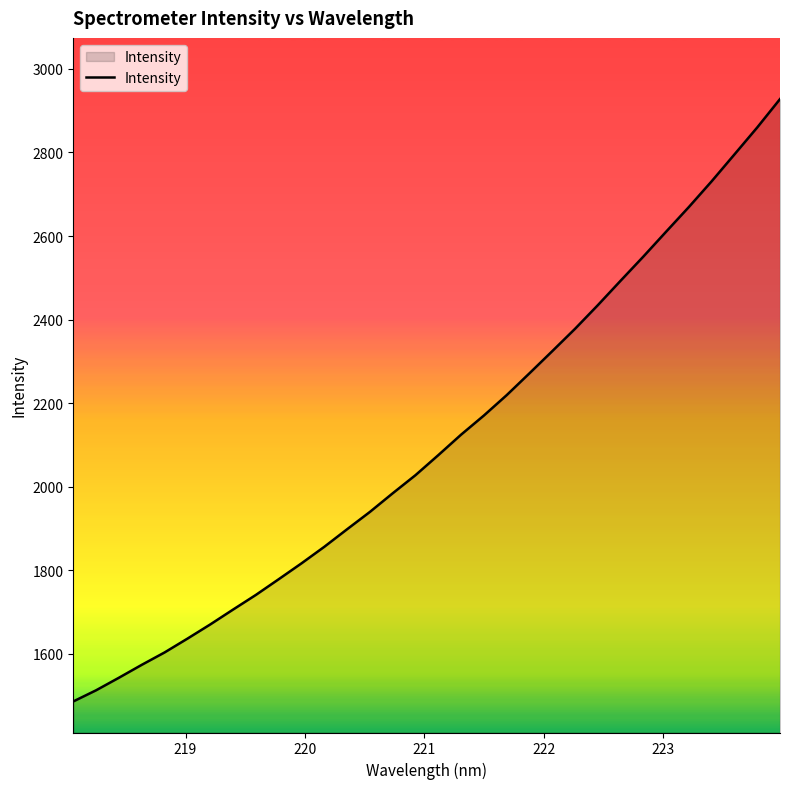

What is the minimum value shown in the chart?

1486.1